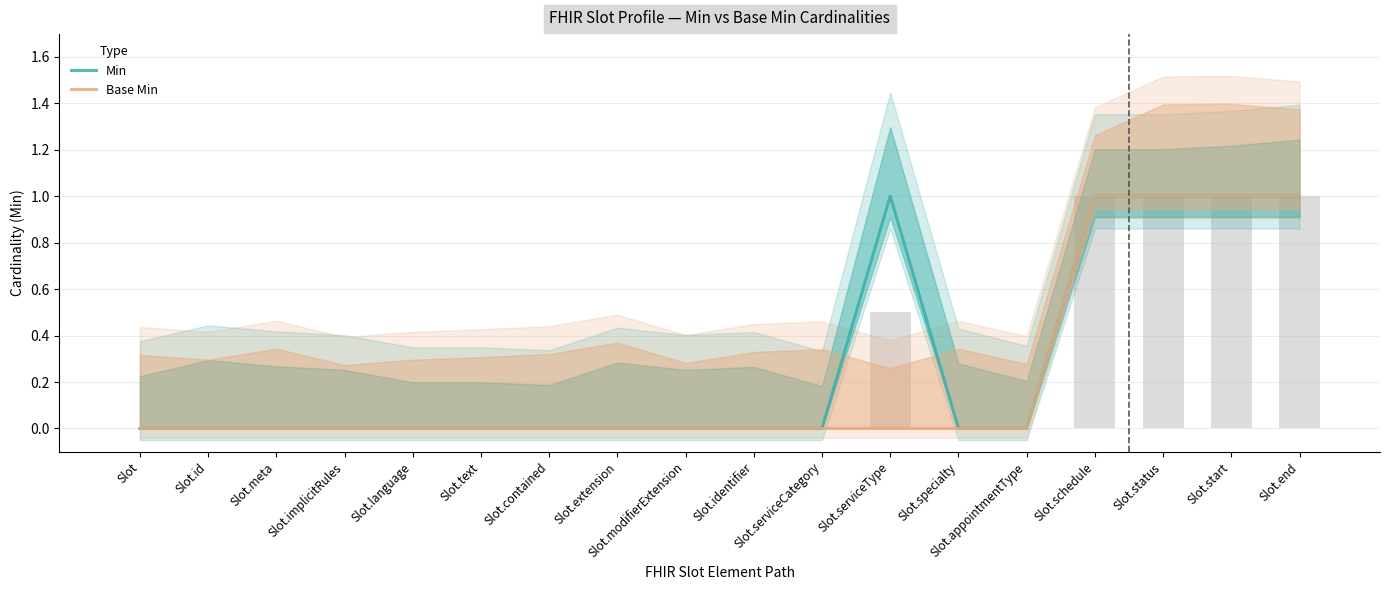

Reading right to left, what are all the values shown in this chart?

Min: Slot.end=1	Slot.start=1	Slot.status=1	Slot.schedule=1	Slot.appointmentType=0	Slot.specialty=0	Slot.serviceType=1	Slot.serviceCategory=0	Slot.identifier=0	Slot.modifierExtension=0	Slot.extension=0	Slot.contained=0	Slot.text=0	Slot.language=0	Slot.implicitRules=0	Slot.meta=0	Slot.id=0	Slot=0
Base Min: Slot.end=1	Slot.start=1	Slot.status=1	Slot.schedule=1	Slot.appointmentType=0	Slot.specialty=0	Slot.serviceType=0	Slot.serviceCategory=0	Slot.identifier=0	Slot.modifierExtension=0	Slot.extension=0	Slot.contained=0	Slot.text=0	Slot.language=0	Slot.implicitRules=0	Slot.meta=0	Slot.id=0	Slot=0